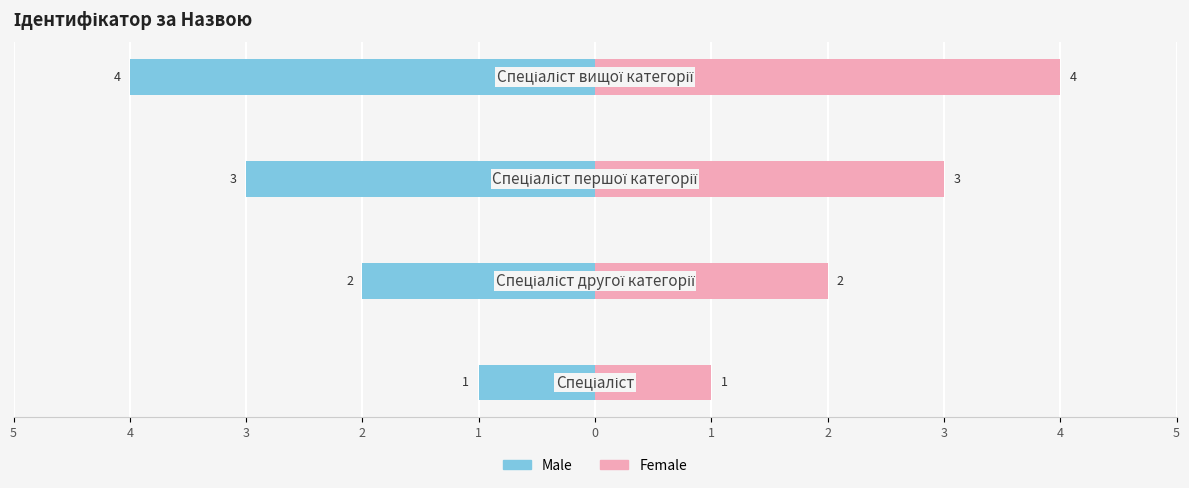

The Male series shows -5 at 3. True or false?

False